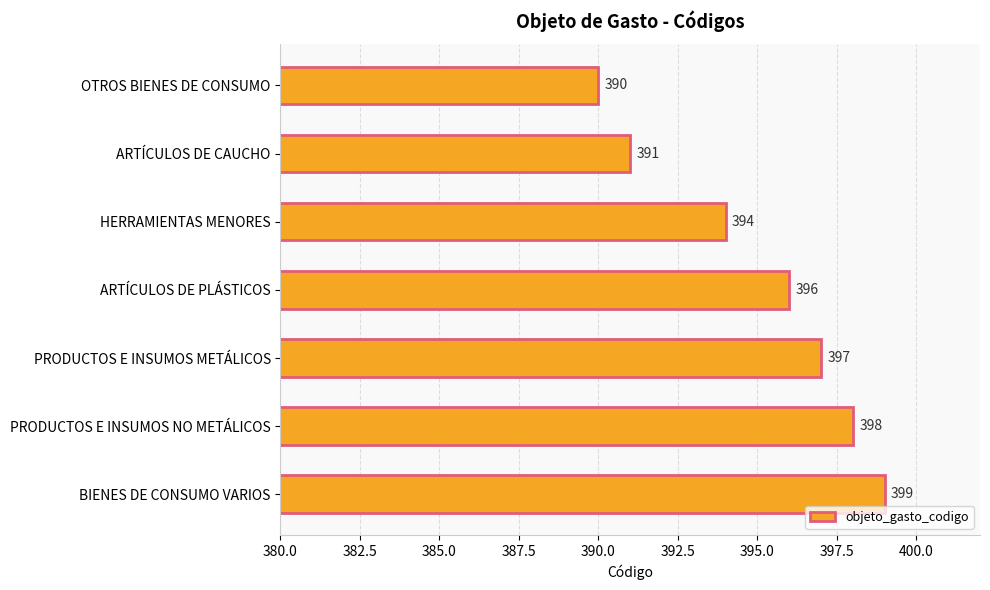

Which label corresponds to the largest value in the chart?

BIENES DE CONSUMO VARIOS